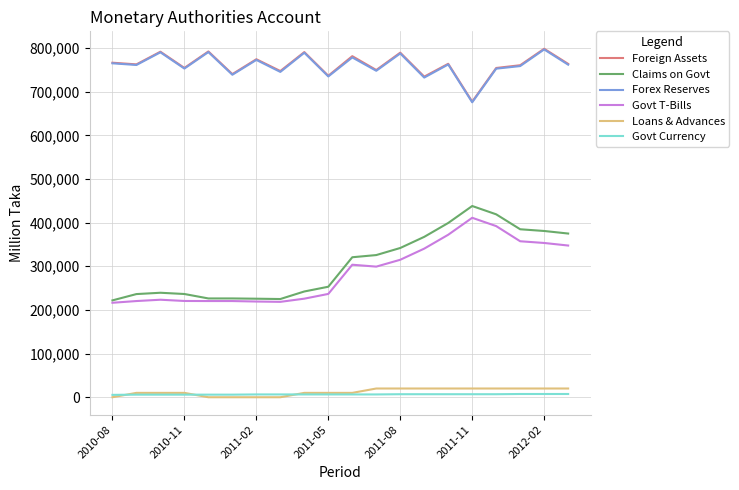

True or false: Forex Reserves and Loans & Advances cross at least once.

False